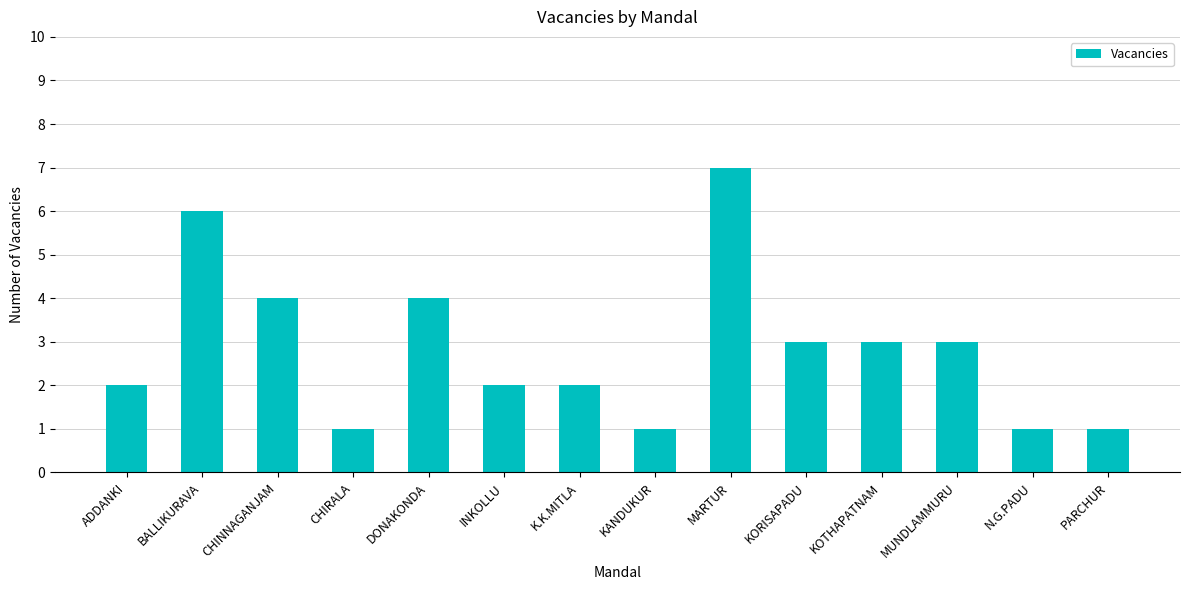

What is the sum of the values at PARCHUR and K.K.MITLA?

3